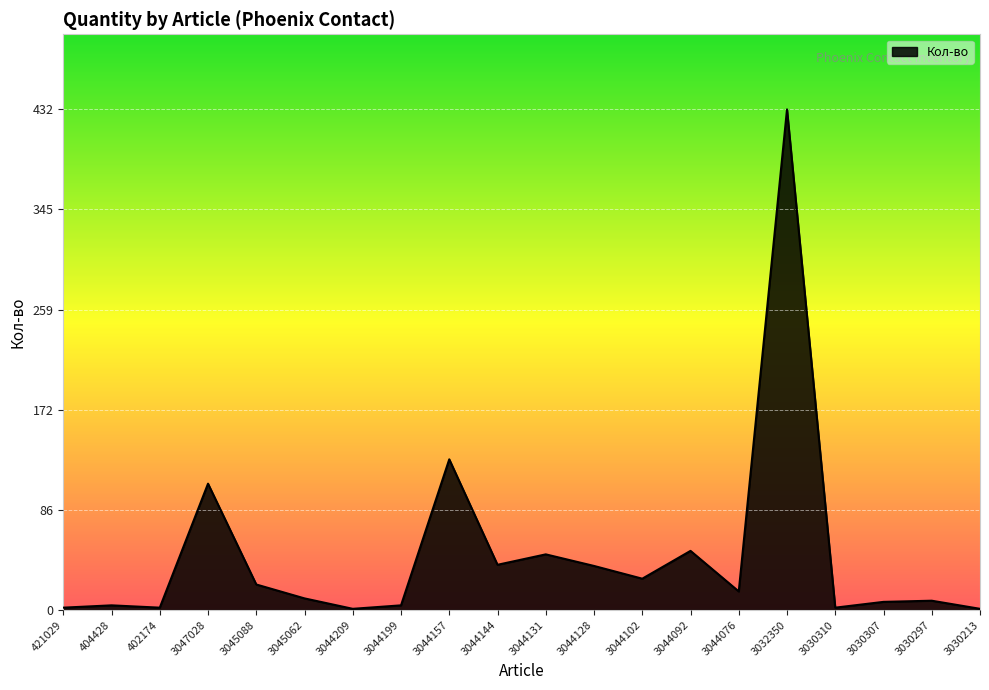

True or false: the data shows 60 at 3044128.

False